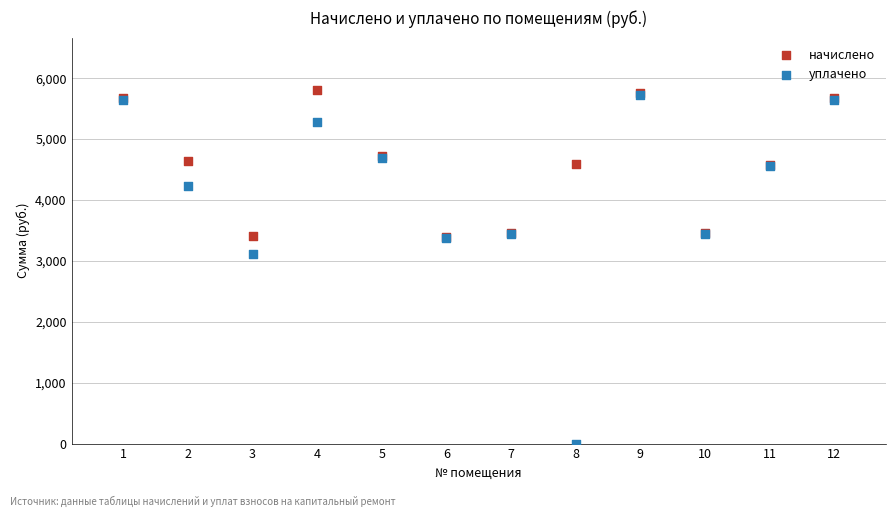

Which series has the widest spread of Y values?

уплачено